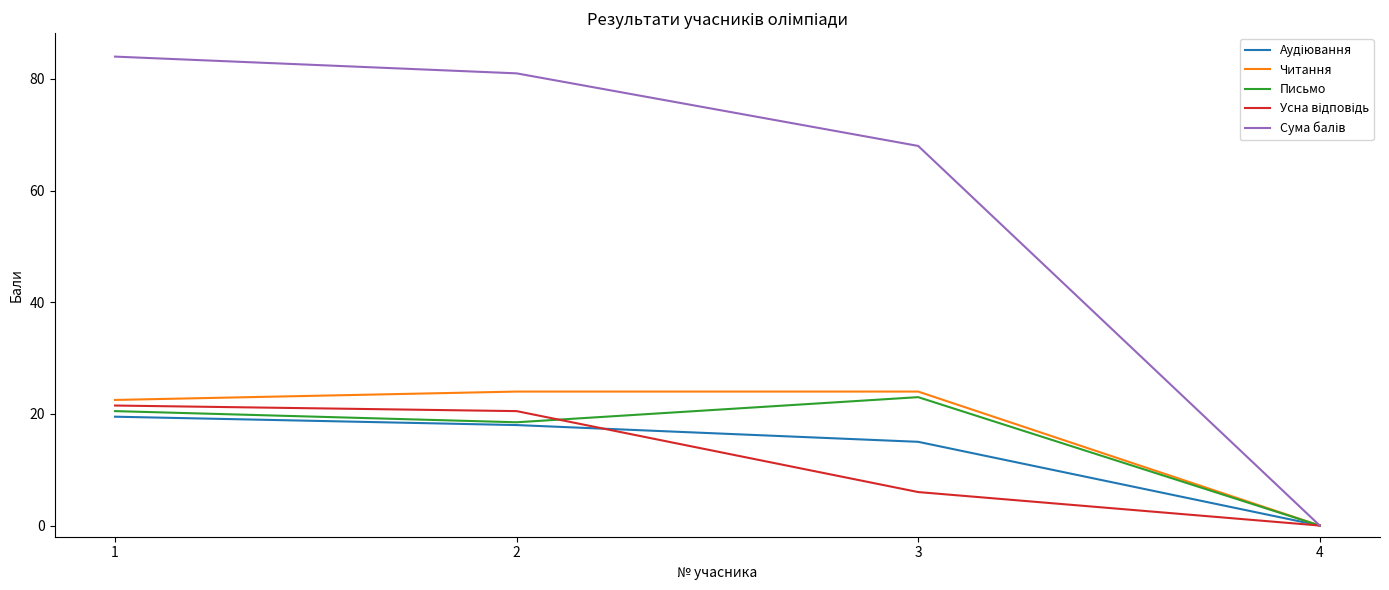

Is it true that Письмо equals 23.0 at 3?

True